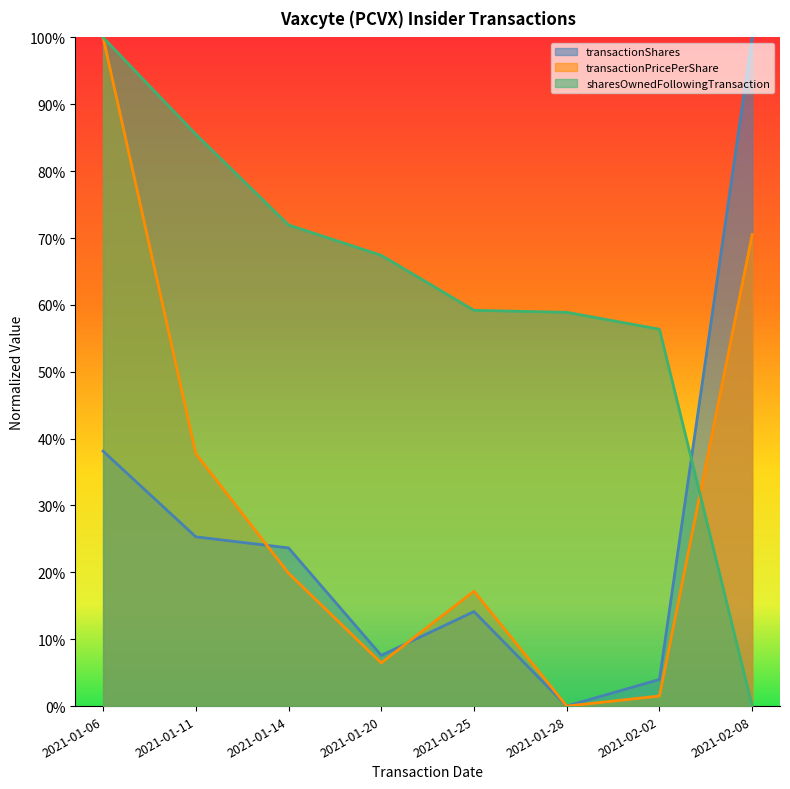

How many sharesOwnedFollowingTransaction values are between 0 and 1?

8